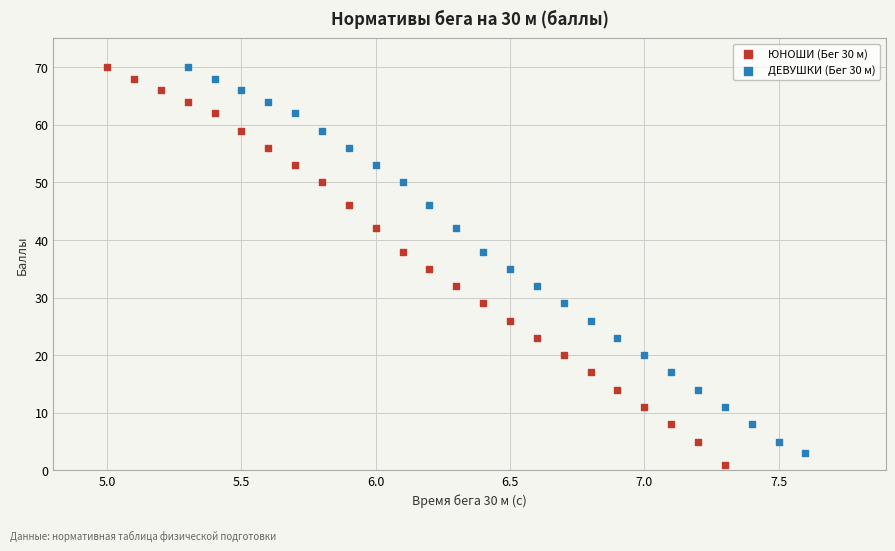

Which series reaches the minimum Y coordinate?

ЮНОШИ (Бег 30 м)